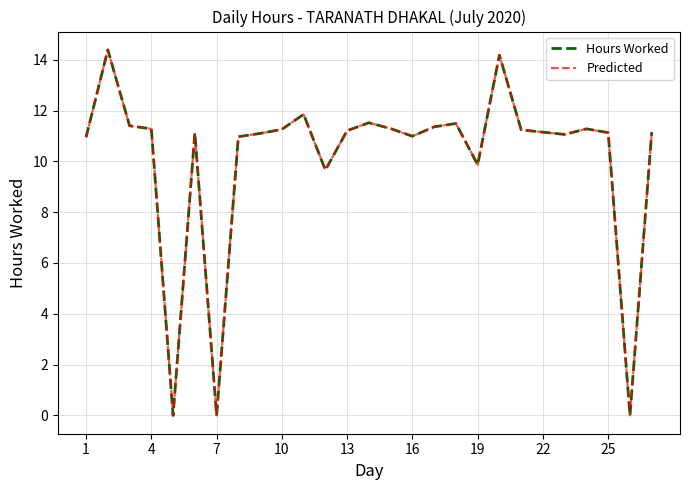

How many lines are shown in the chart?

2